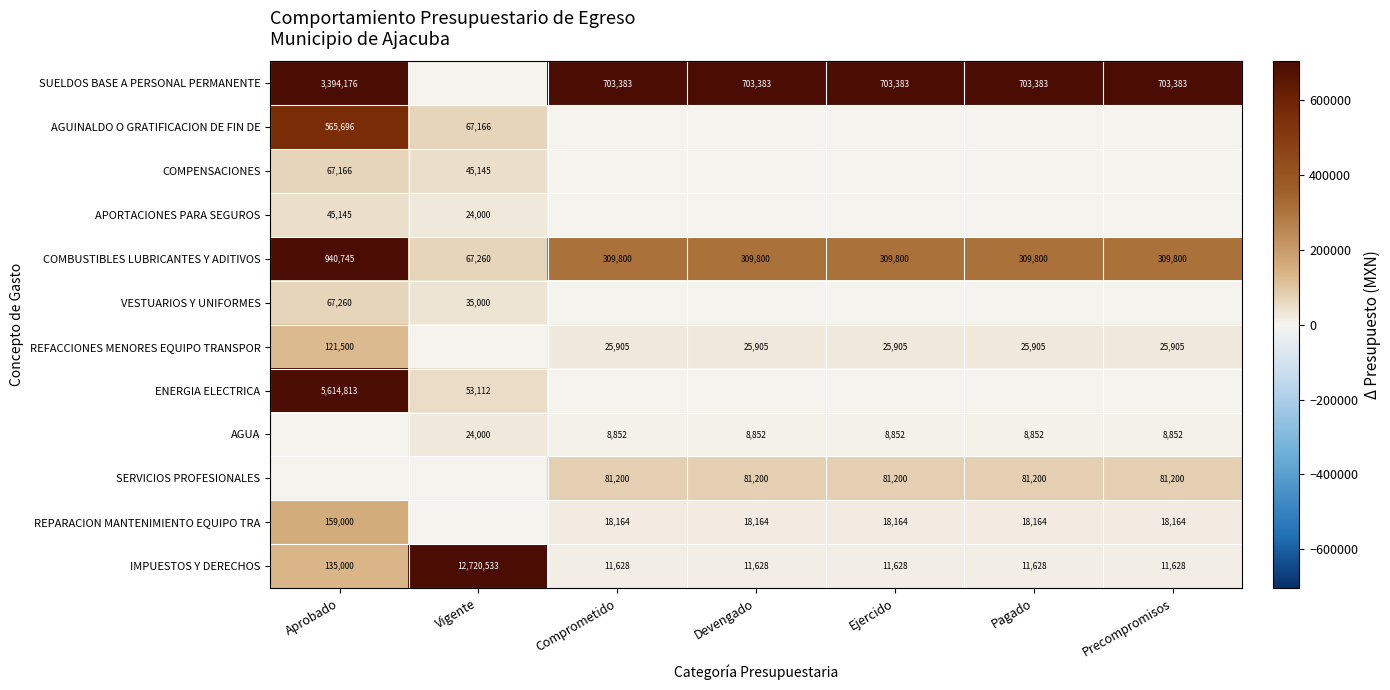

The value of REFACCIONES MENORES EQUIPO TRANSPOR at Precompromisos is 25905. True or false?

True